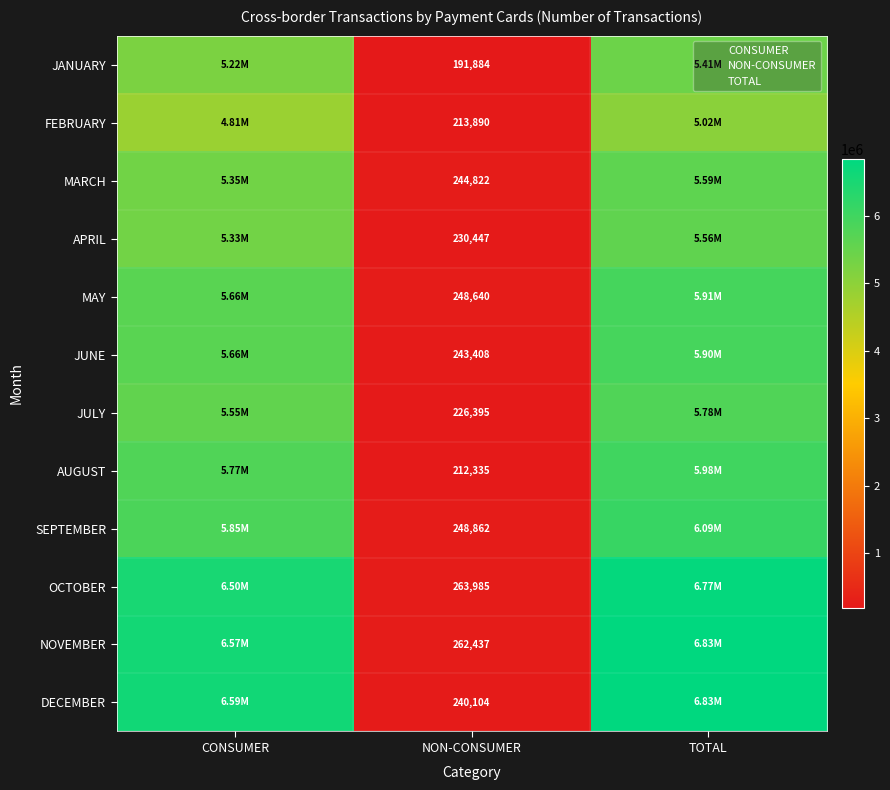

Is the value of MAY at NON-CONSUMER greater than the value of MARCH at NON-CONSUMER?

Yes